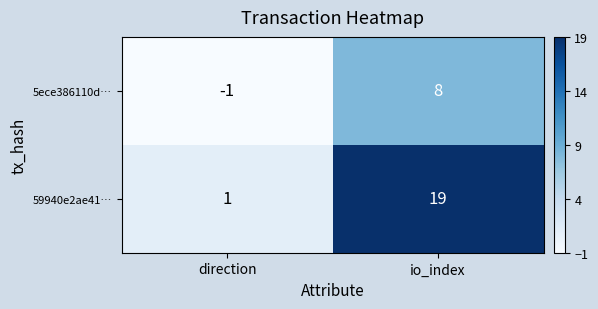

How many categories are shown in the chart?

2